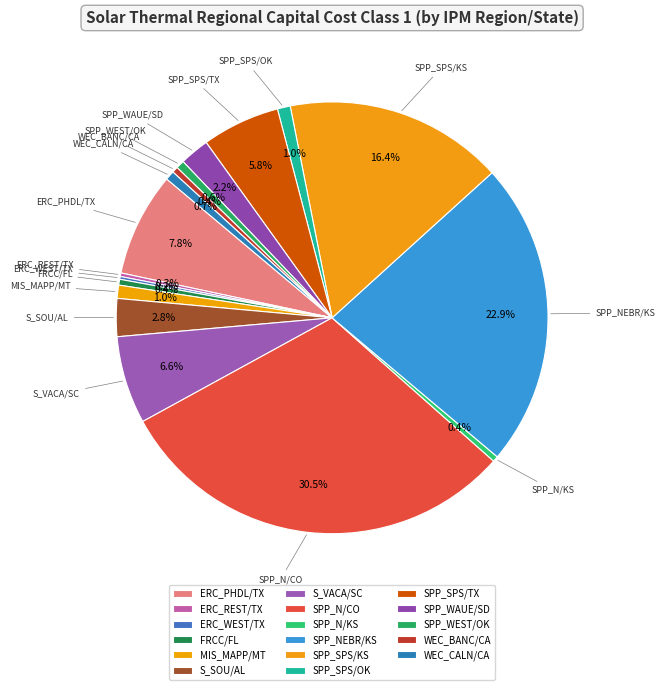

Which slice is the largest?

SPP_N/CO